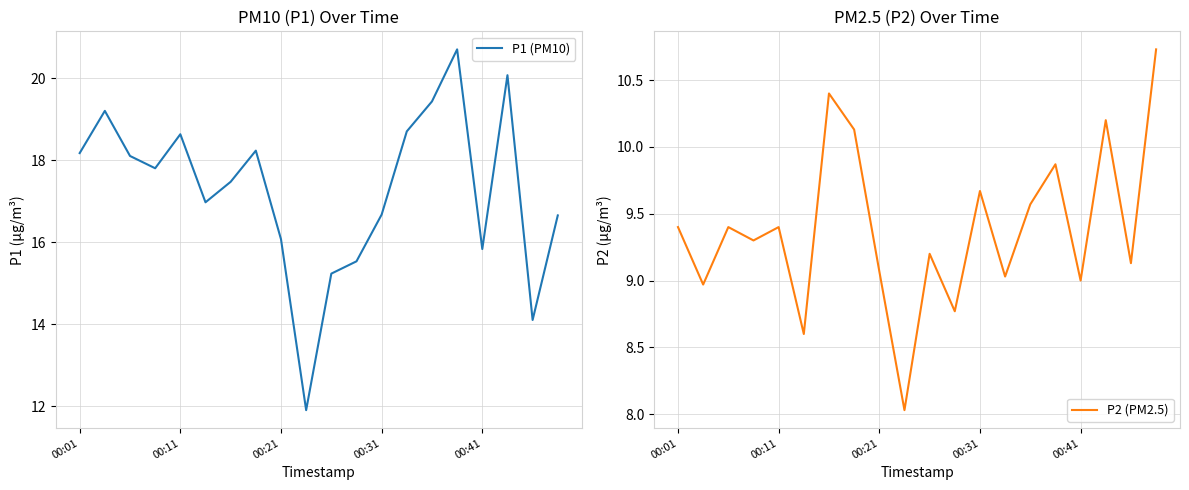

True or false: P1 (PM10) has more than 2 interior local peaks.

True